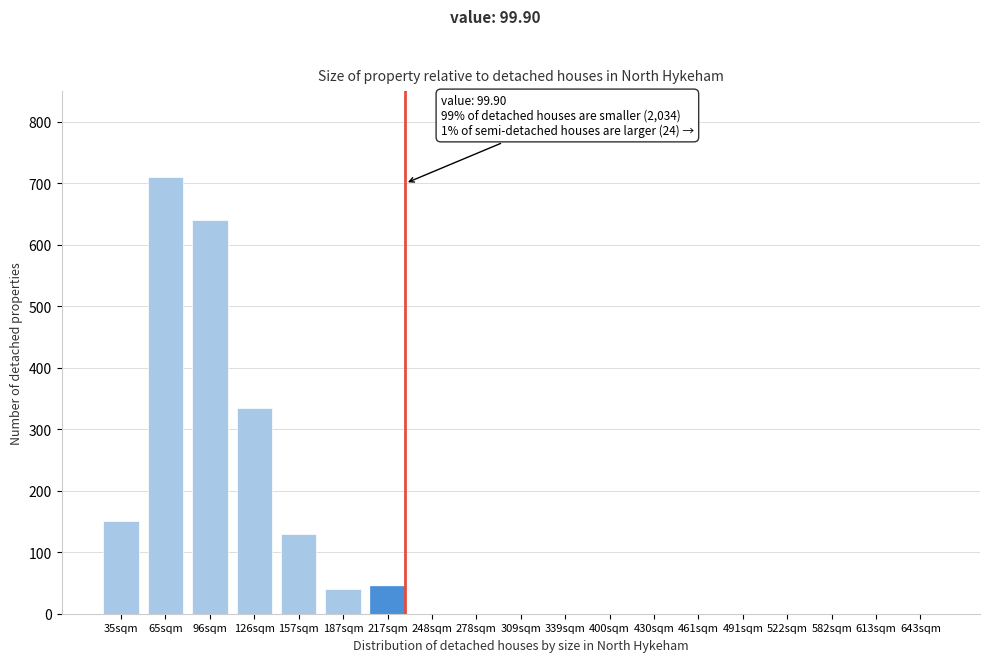

Reading right to left, transcribe all the data shown in this chart.

643sqm=0	613sqm=0	582sqm=0	522sqm=0	491sqm=0	461sqm=0	430sqm=0	400sqm=0	339sqm=0	309sqm=0	278sqm=0	248sqm=0	217sqm=45	187sqm=40	157sqm=130	126sqm=335	96sqm=640	65sqm=710	35sqm=150